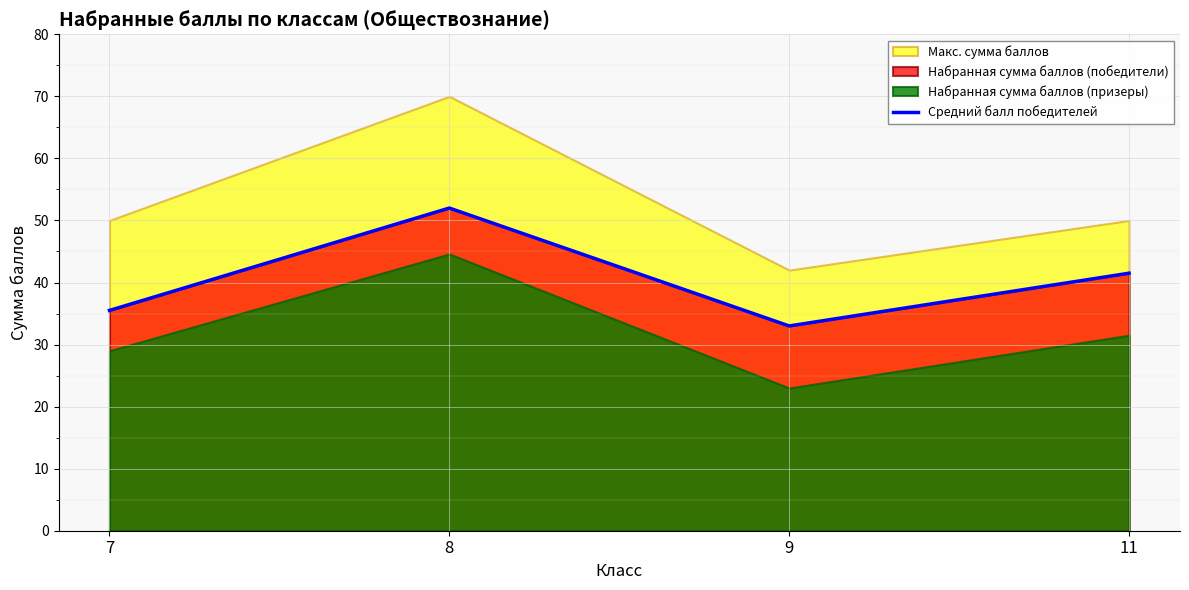

List the labels in order of value, largest first.

8, 11, 7, 9